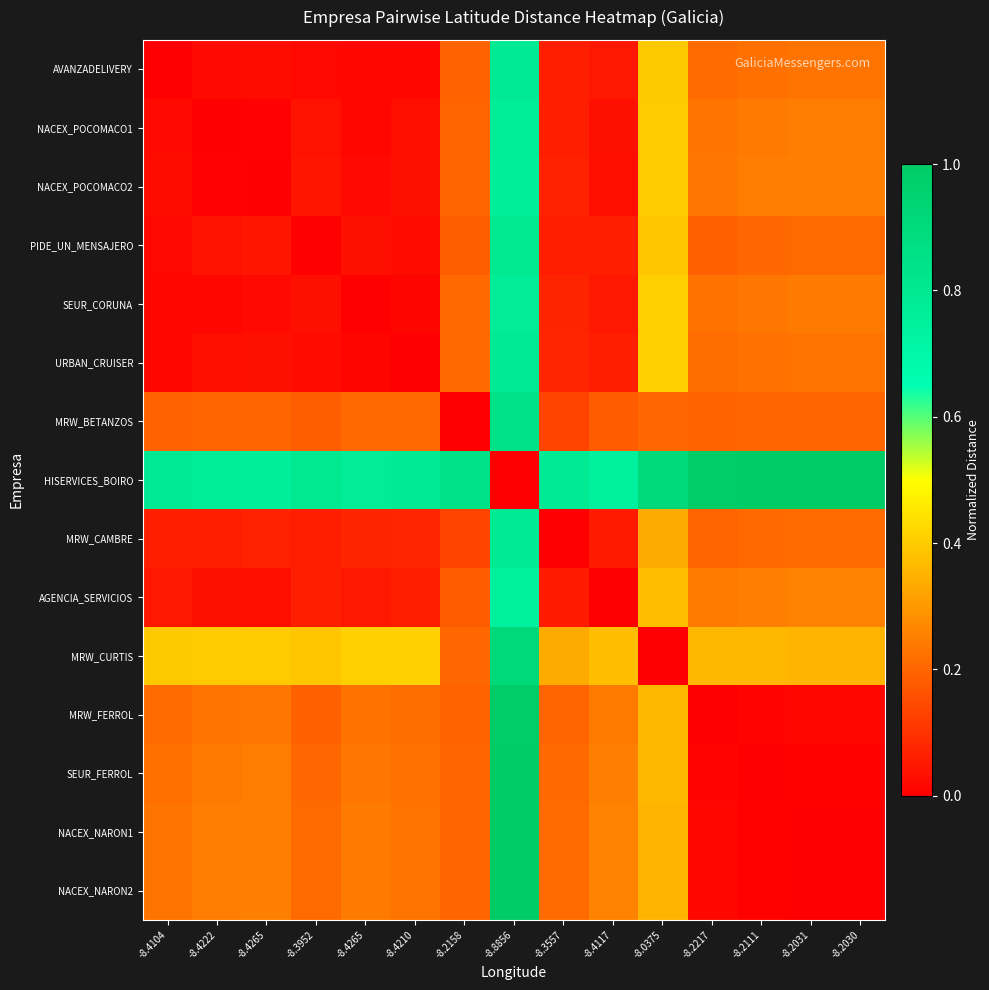

At how many categories does at least one series exceed 0?

15